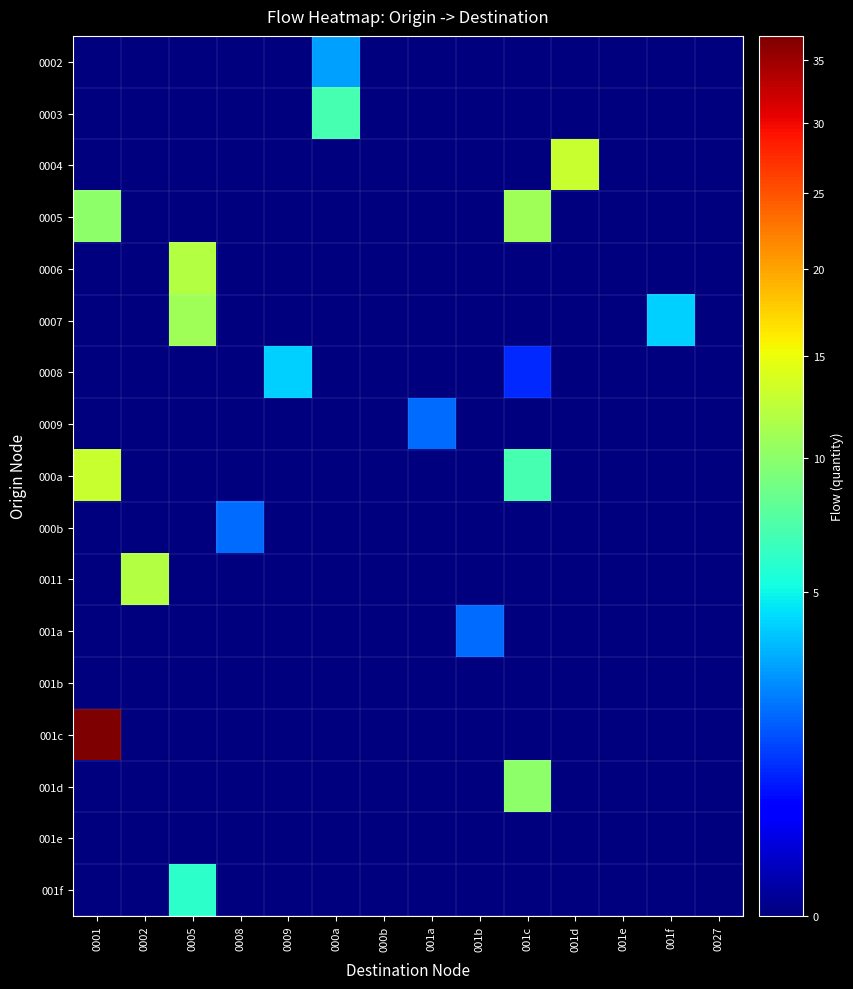

At which category is the sum across all series the highest?

0001